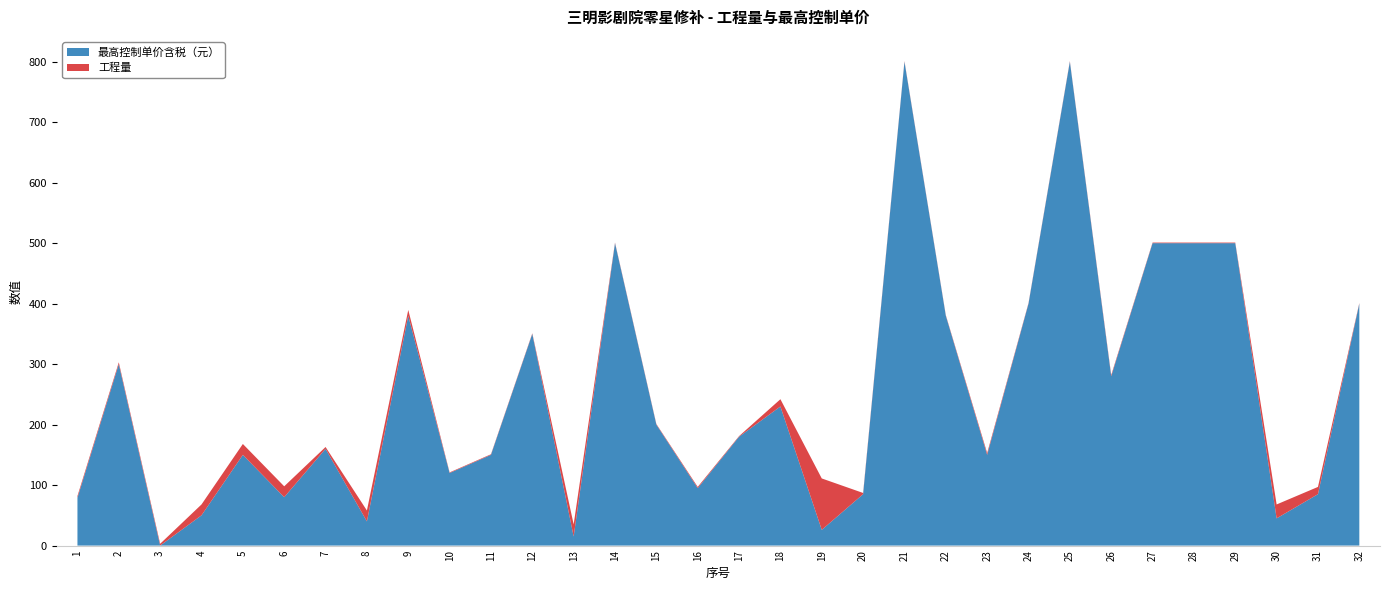

Reading right to left, what are all the values shown in this chart?

最高控制单价含税（元）: 32=400.0	31=85.0	30=45.0	29=500.0	28=500.0	27=500.0	26=280.0	25=800.0	24=400.0	23=150.0	22=380.0	21=800.0	20=85.0	19=26.0	18=230.0	17=180.0	16=95.0	15=200.0	14=500.0	13=15.0	12=350.0	11=150.0	10=120.0	9=380.0	8=40.0	7=160.0	6=80.0	5=150.0	4=50.0	3=0.0	2=300.0	1=79.0
工程量: 32=1.0	31=12.0	30=23.0	29=1.0	28=1.0	27=1.0	26=2.0	25=1.0	24=1.0	23=3.0	22=1.0	21=1.0	20=2.0	19=85.0	18=12.0	17=1.0	16=2.0	15=1.0	14=1.0	13=20.0	12=1.0	11=1.0	10=1.0	9=9.6	8=18.0	7=3.0	6=18.0	5=18.0	4=18.0	3=3.0	2=3.0	1=3.0